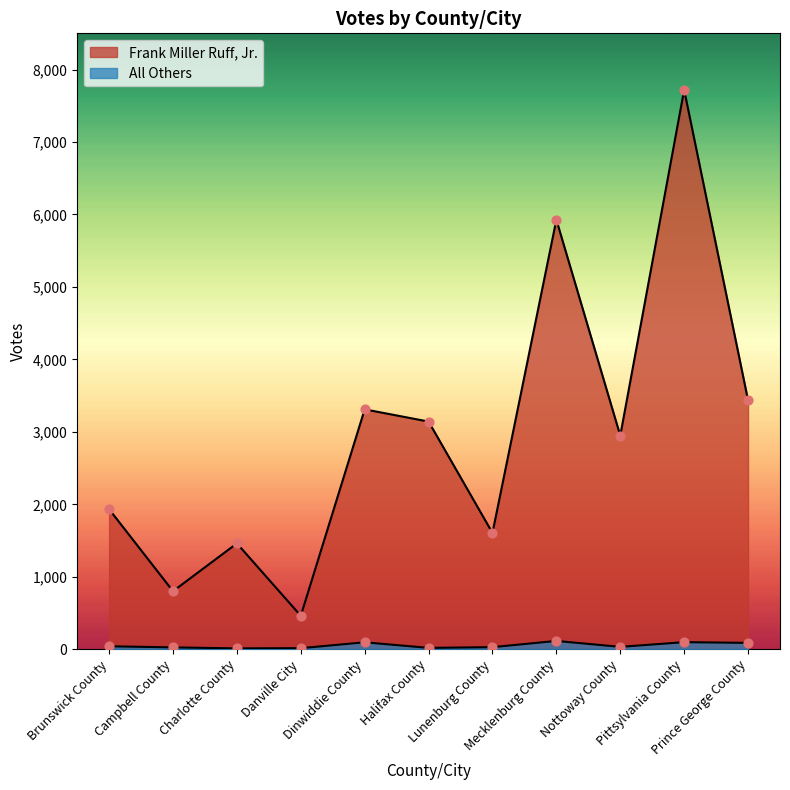

At how many categories does at least one series exceed 5185?

2